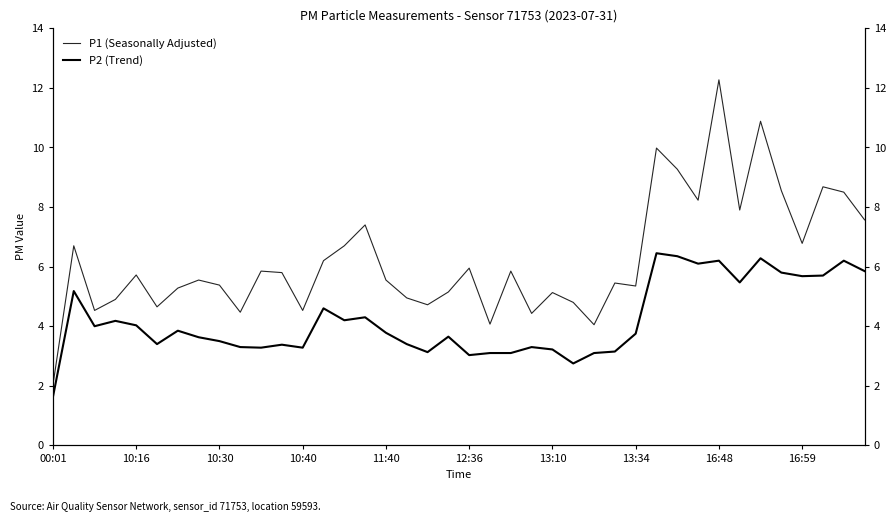

What are all the series names shown in the legend?

P1 (Seasonally Adjusted), P2 (Trend)